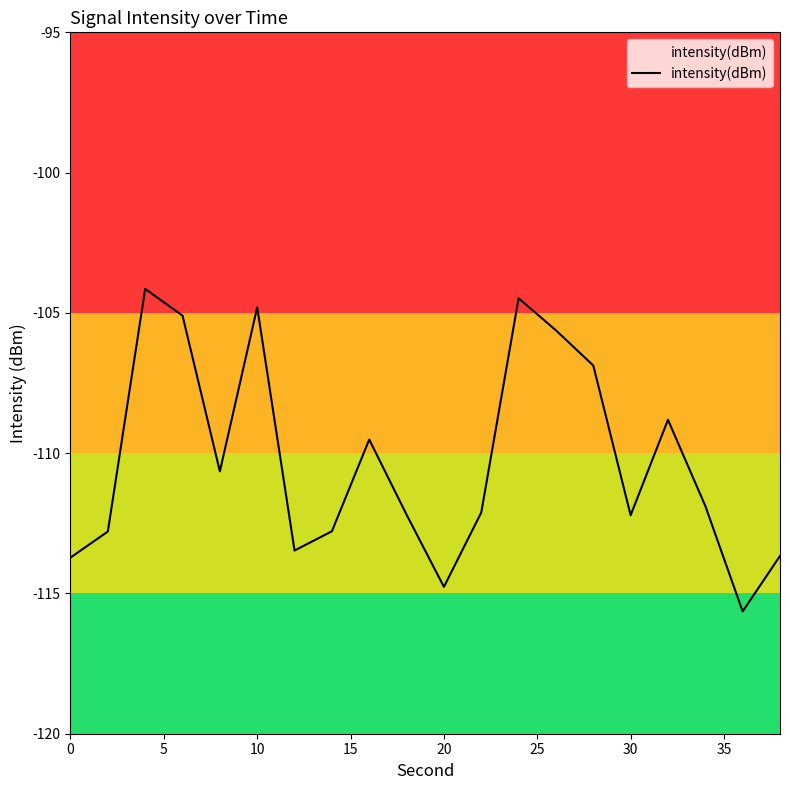

True or false: there are more than 1 points higher than both neighbors.

True